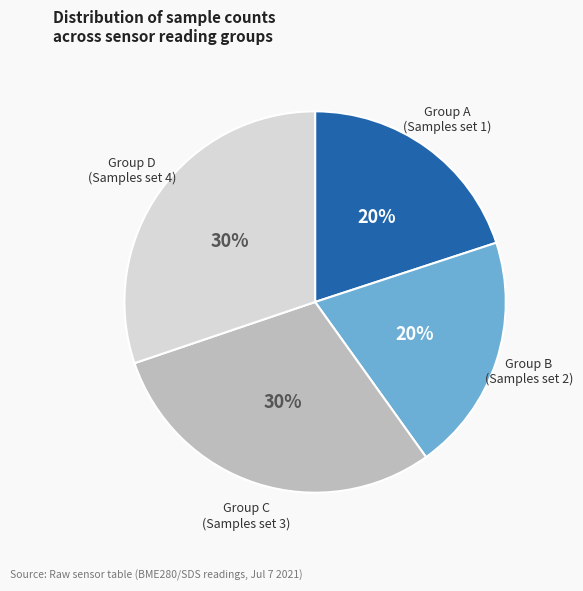

To the nearest percent, what is the average slice percentage?

25%